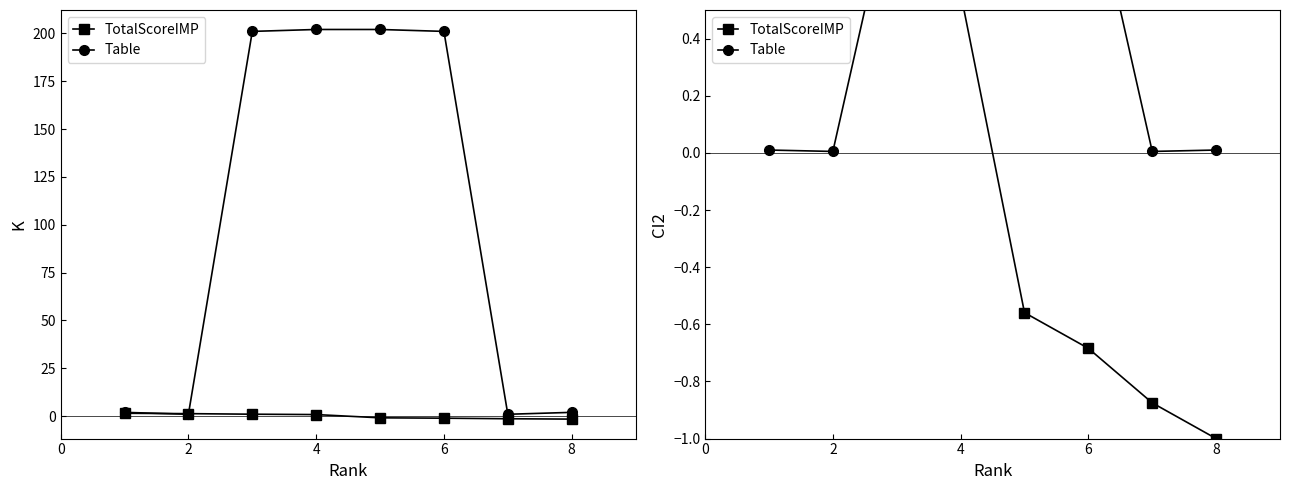

What is the difference between the maximum and minimum values in the Table series?

1.0